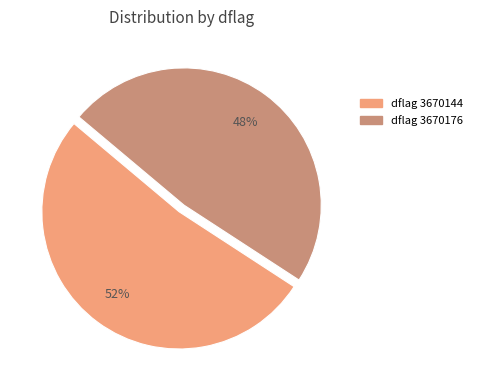

To the nearest percent, what is the difference between the largest and smallest slice percentages?

4%